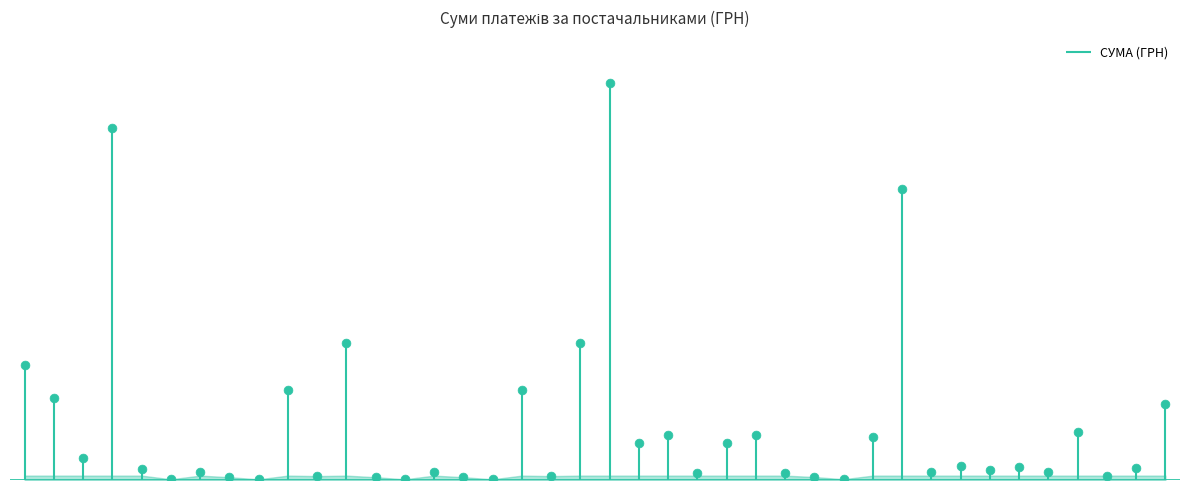

What is the ratio of the value at КП Дніпроводоканал 2 to the value at ФОП Тесьолкіна 14?

0.9